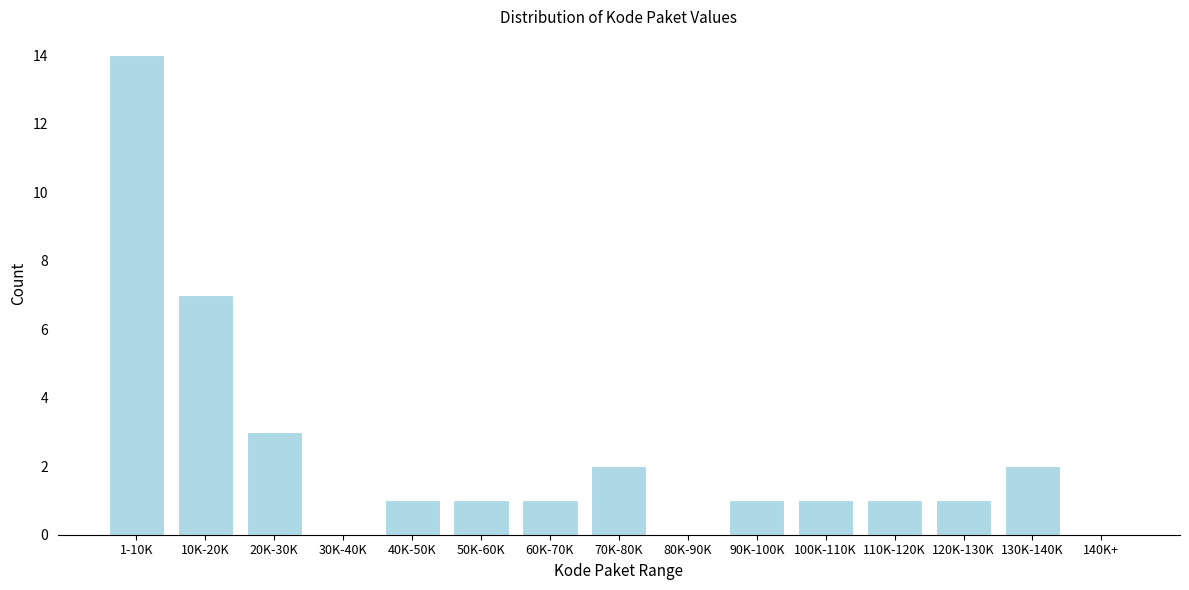

Reading right to left, transcribe all the data shown in this chart.

140K+=0	130K-140K=2	120K-130K=1	110K-120K=1	100K-110K=1	90K-100K=1	80K-90K=0	70K-80K=2	60K-70K=1	50K-60K=1	40K-50K=1	30K-40K=0	20K-30K=3	10K-20K=7	1-10K=14